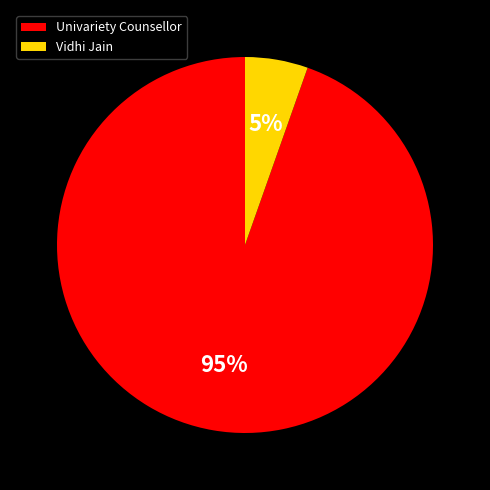

To the nearest percent, what portion does Univariety Counsellor represent?

95%